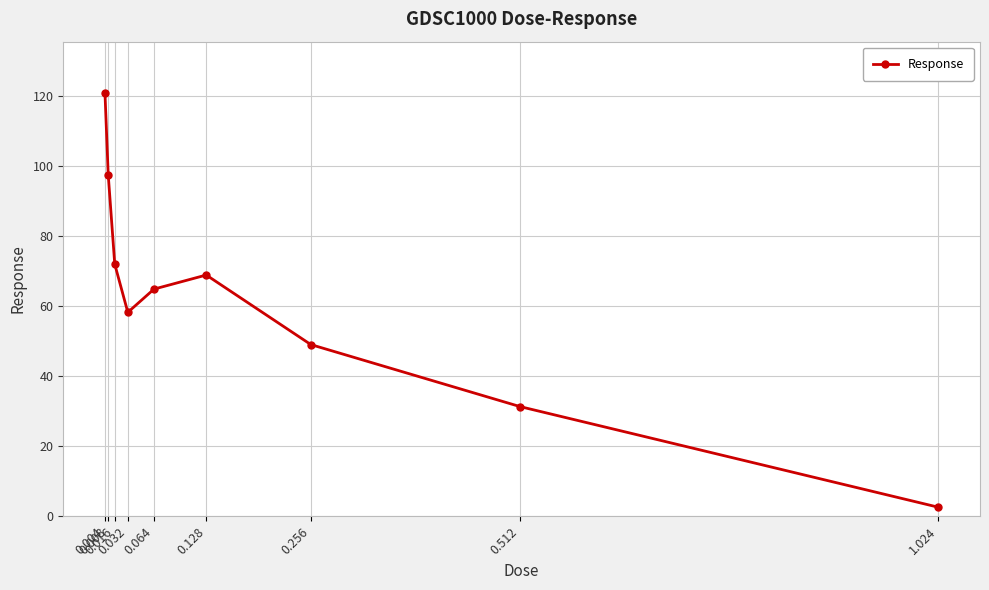

What is the greatest value displayed?

121.1